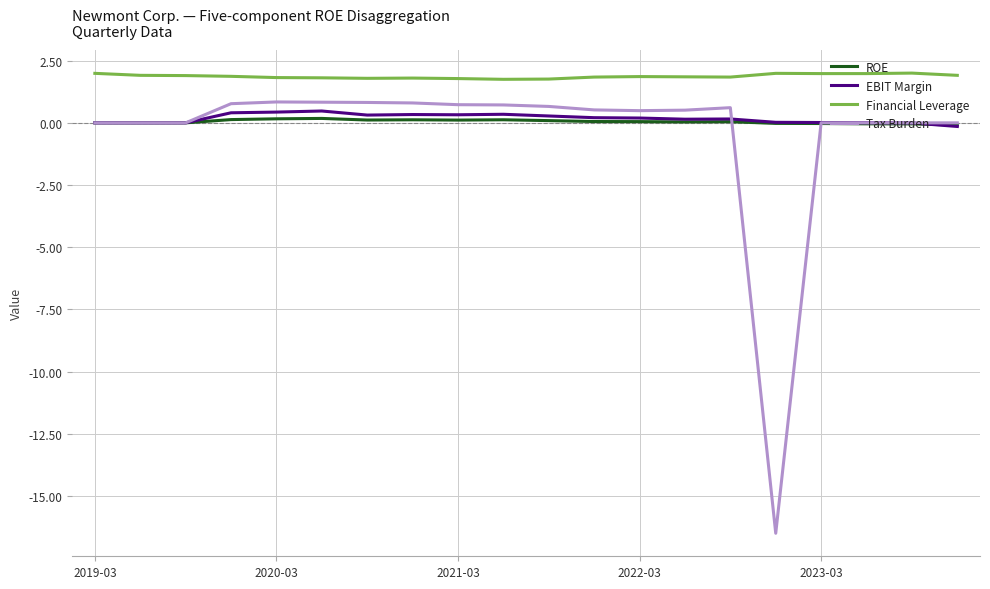

Which series has the largest total across all categories?

Financial Leverage